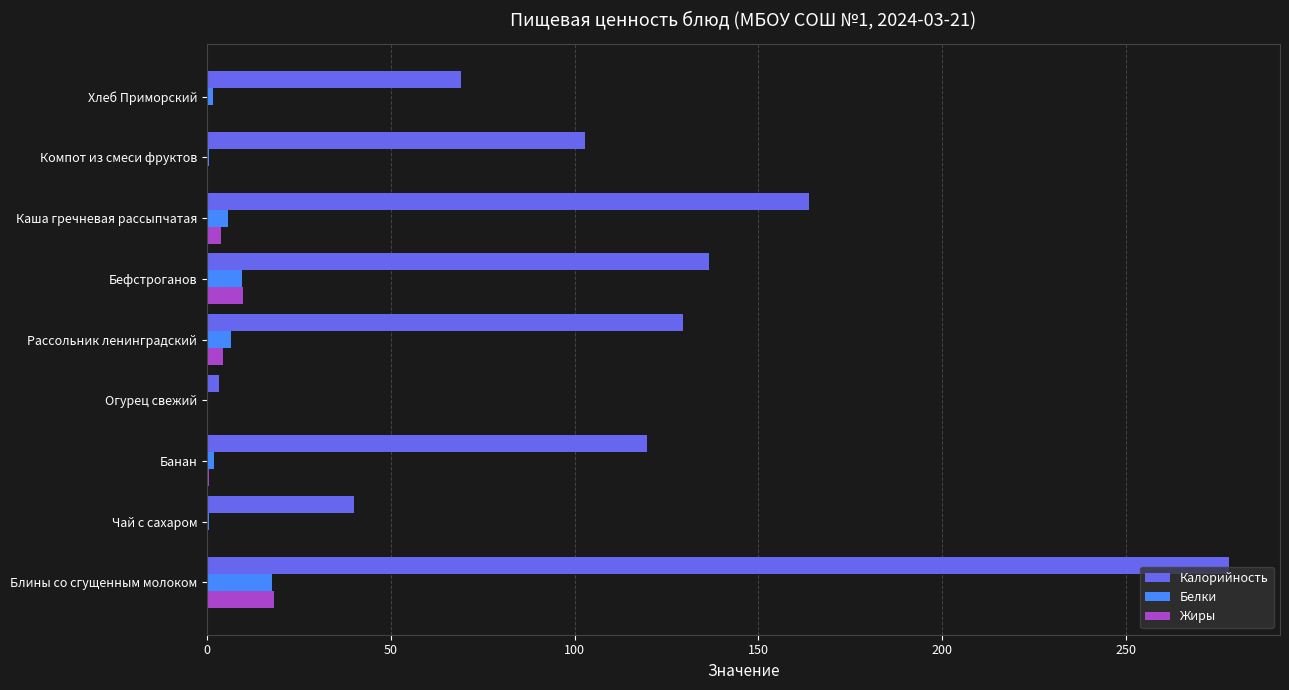

What is the sum of all Калорийность values?

1042.9